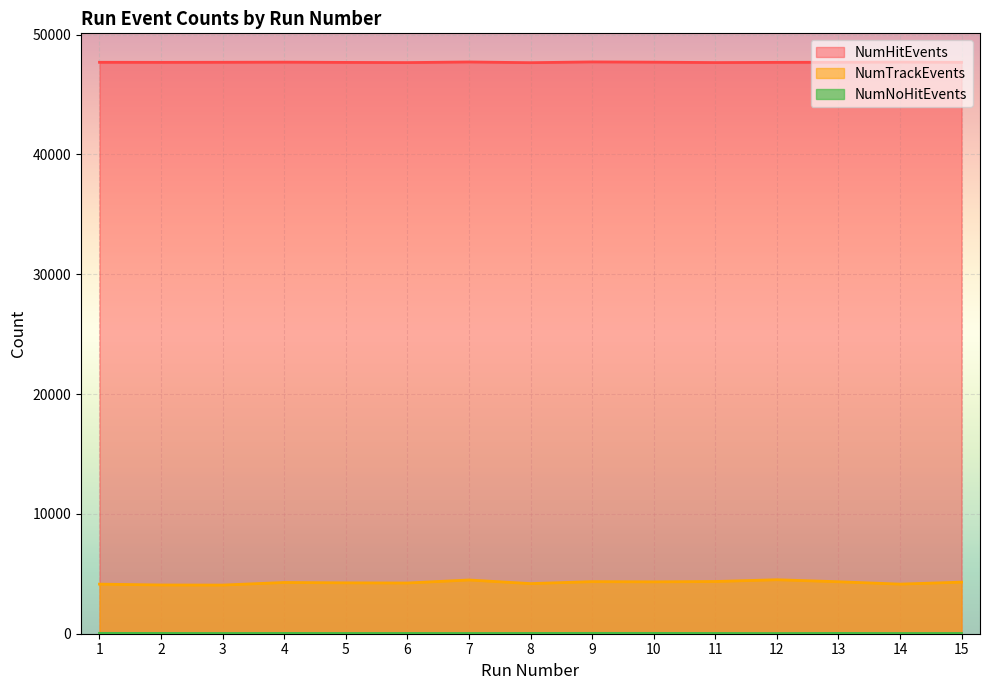

How many distinct data groups are displayed?

3